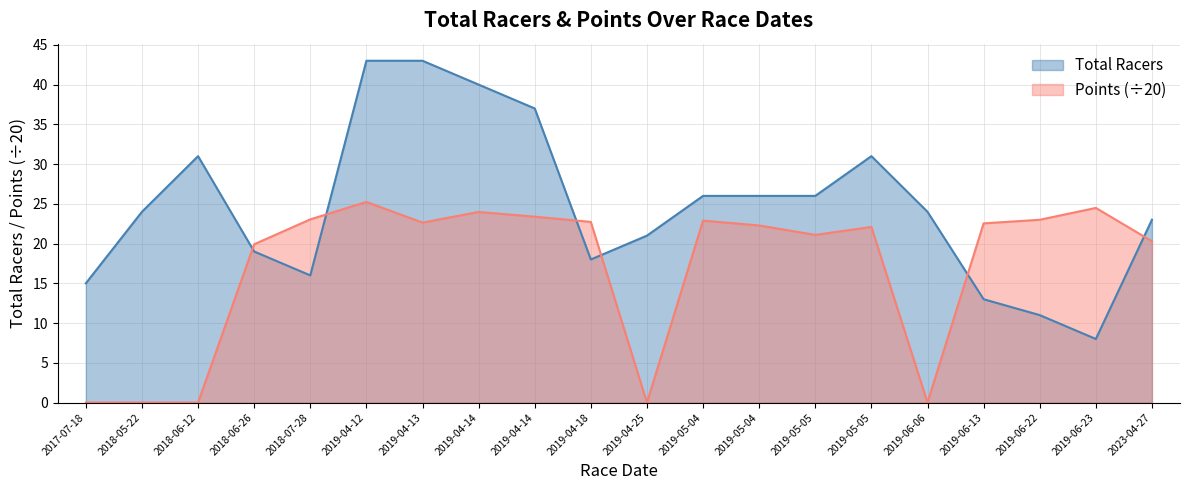

Where is the first local minimum for Total Racers?

2018-07-28